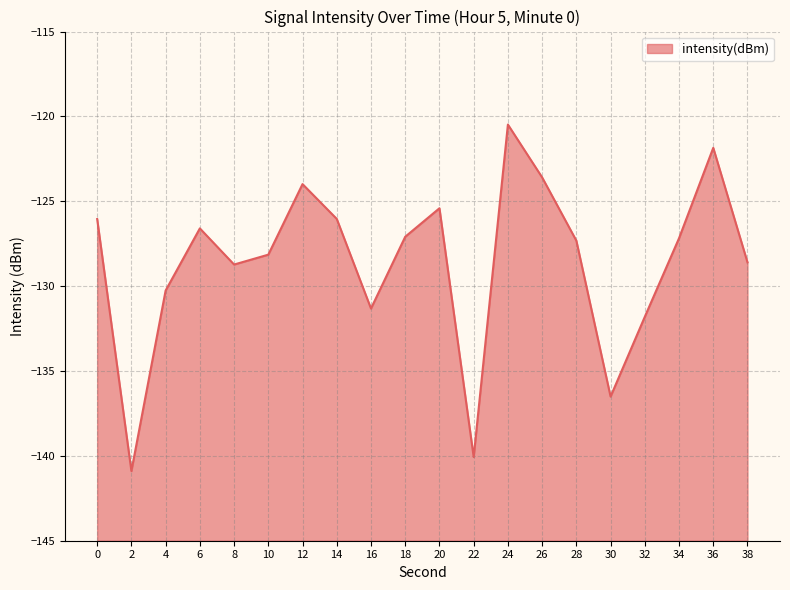

What is the minimum value shown in the chart?

-140.9